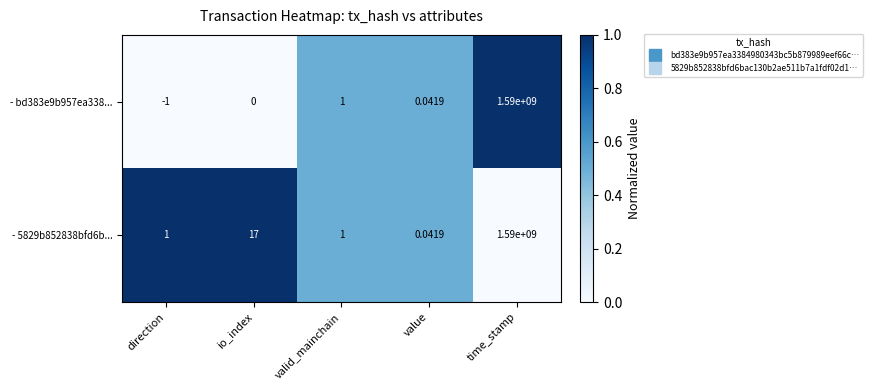

Rank the series by their average value, from lowest to highest.

- bd383e9b957ea338..., - 5829b852838bfd6b...